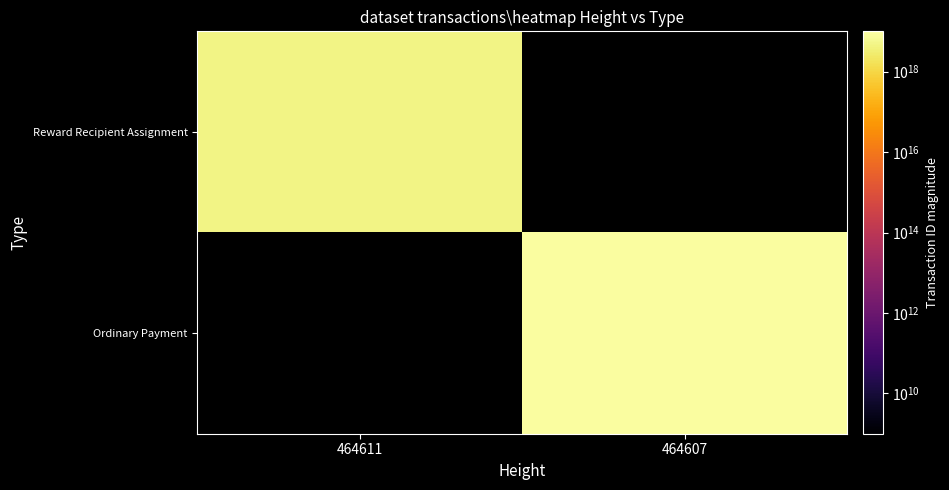

Between 464611 and 464607, which is larger?

464607